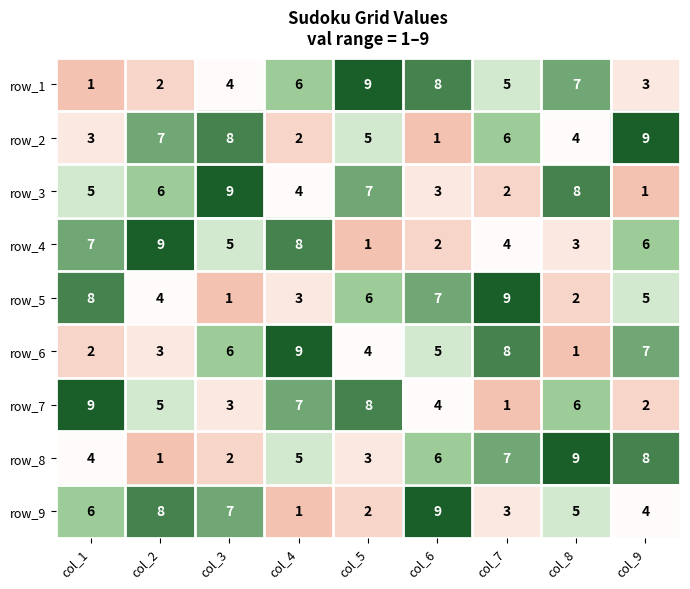

What is the maximum value for row_6?

9